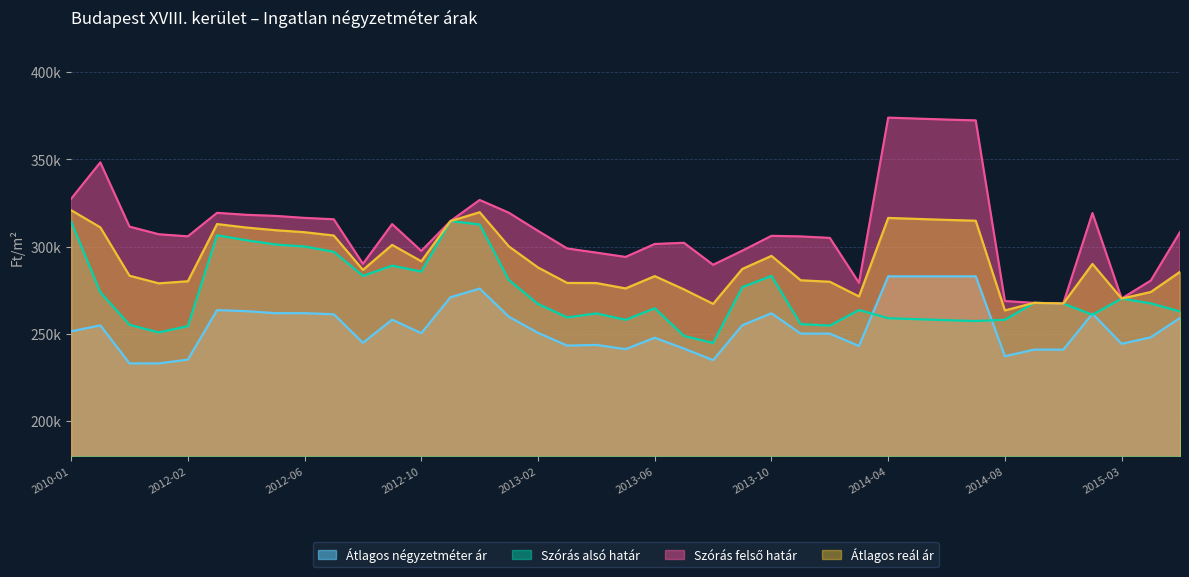

List the labels in order of Szórás felső határ value, largest first.

2014-04, 2014-05, 2014-06, 2014-07, 2011-11, 2010-01, 2012-12, 2013-01, 2012-03, 2014-11, 2012-04, 2012-05, 2012-06, 2012-07, 2012-11, 2012-09, 2011-12, 2013-02, 2015-05, 2012-01, 2013-10, 2012-02, 2013-11, 2013-12, 2013-07, 2013-06, 2013-03, 2013-09, 2012-10, 2013-04, 2013-05, 2012-08, 2013-08, 2015-04, 2014-01, 2015-03, 2014-08, 2014-09, 2014-10